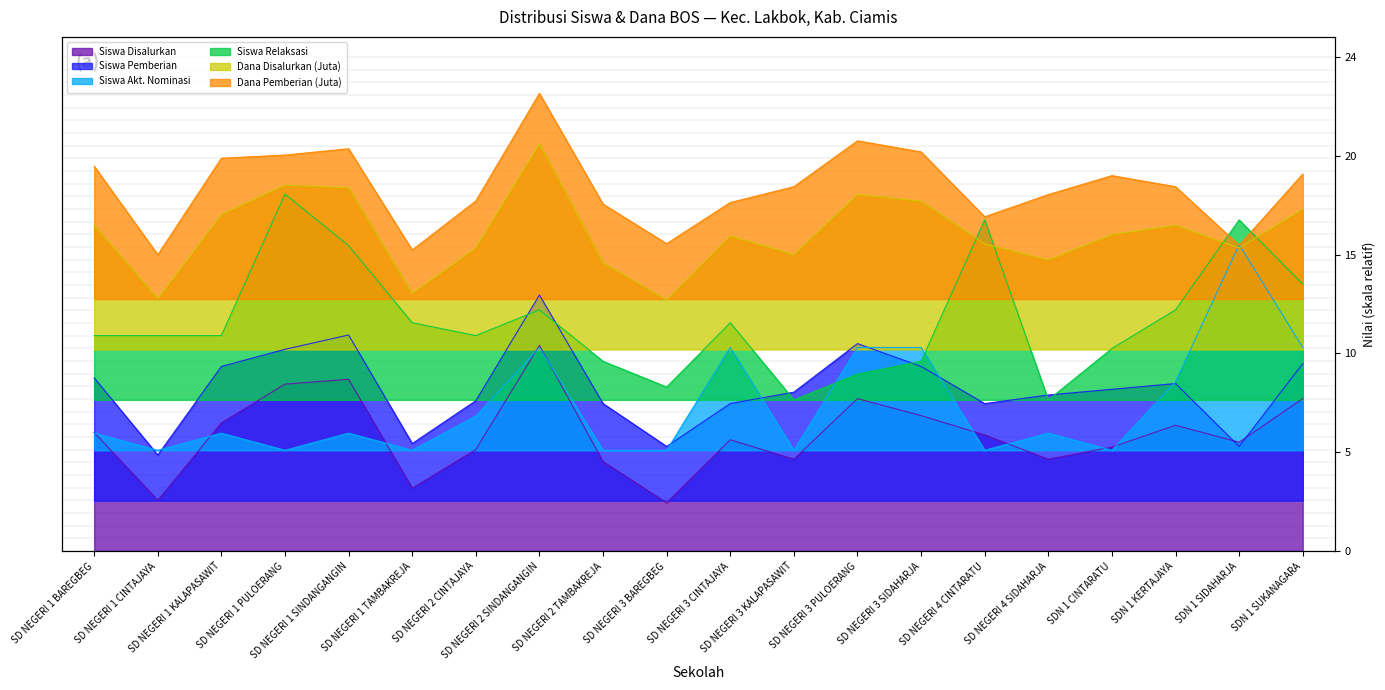

How many data points in Siswa Relaksasi are above 10?

14